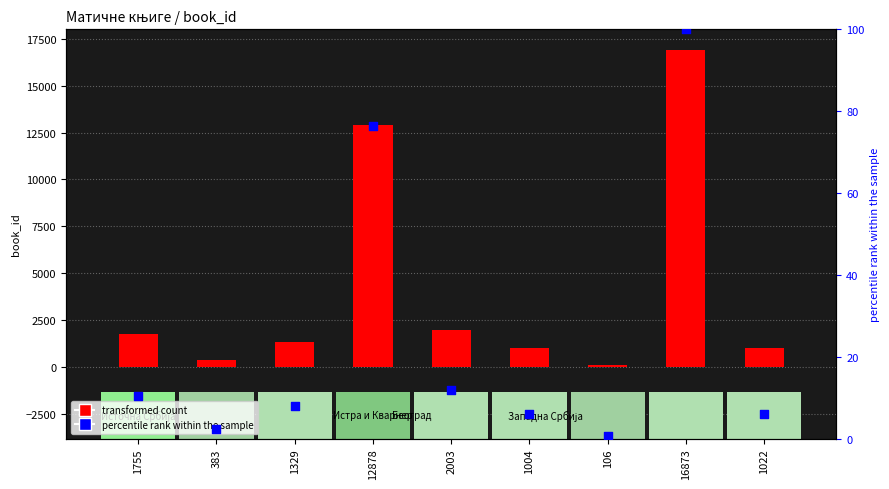

Which series contains the lowest Y value?

percentile rank within the sample